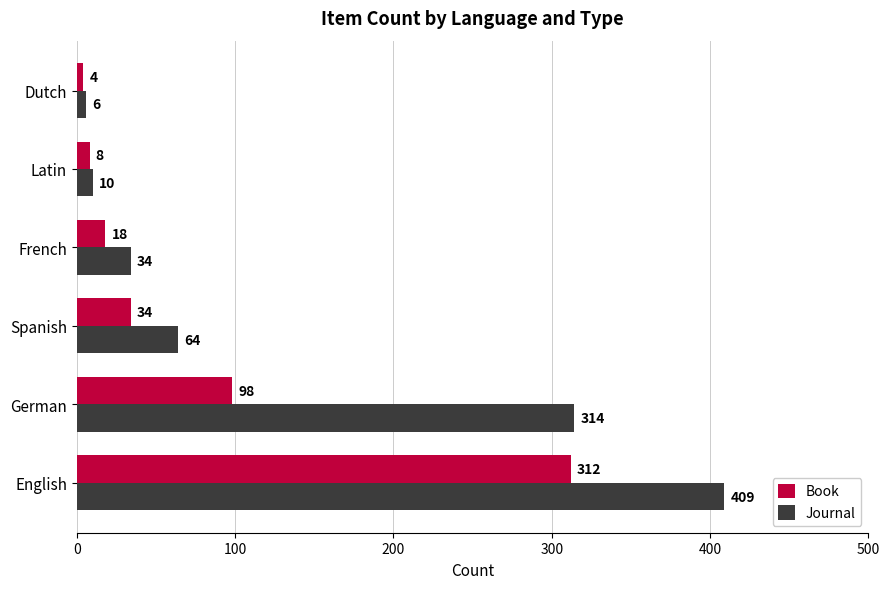

What are all the series names shown in the legend?

Book, Journal